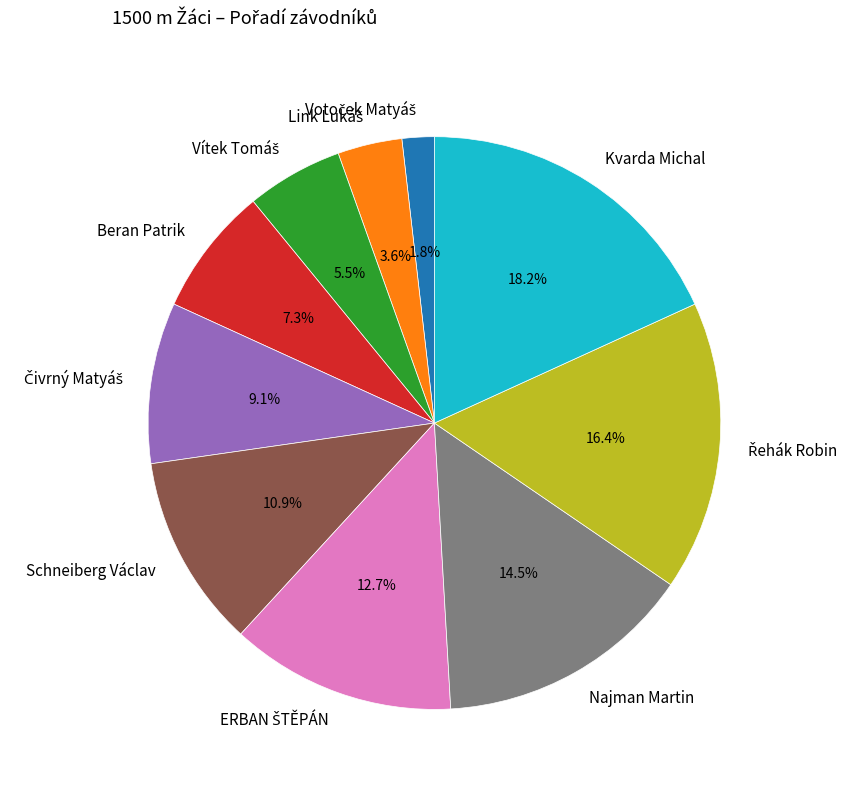

To the nearest percent, what is the difference between the Beran Patrik and Schneiberg Václav slice percentages?

4%